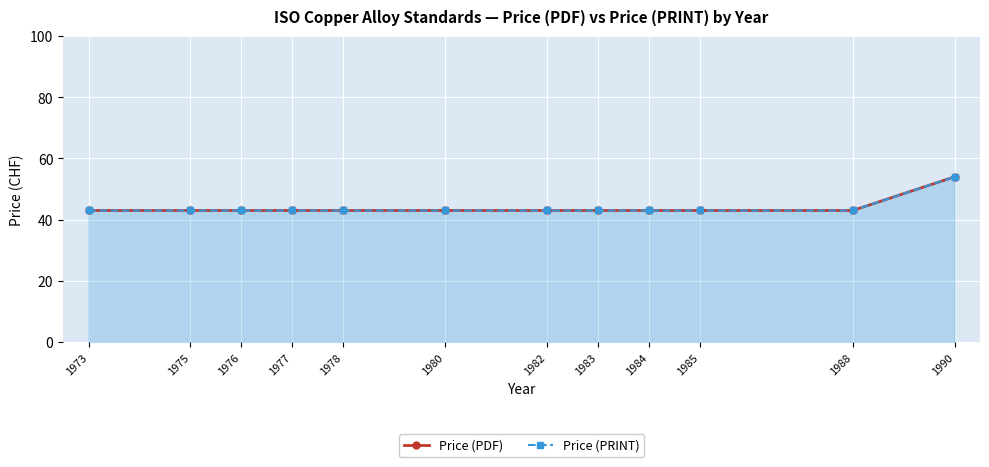

Which series has the largest total across all categories?

Price (PDF)